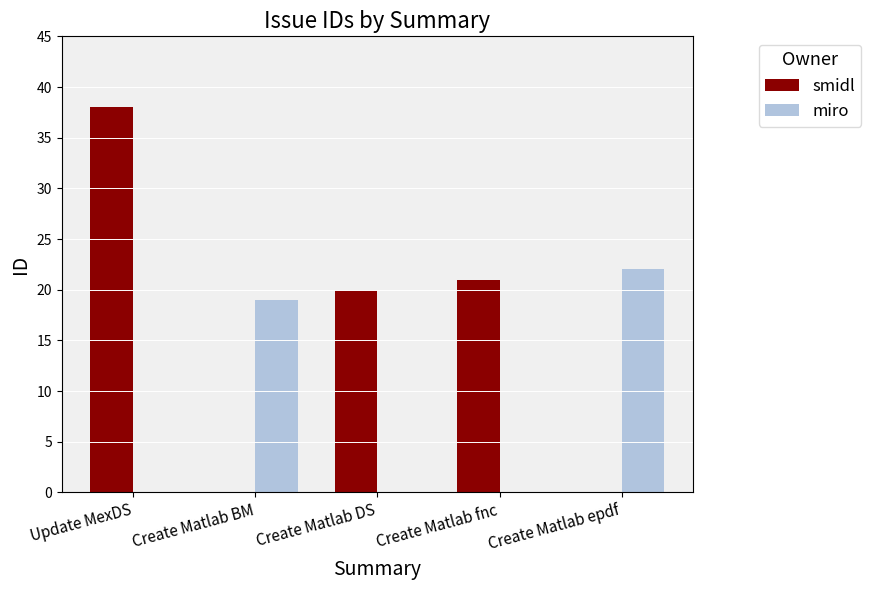

What is the approximate value of smidl at Create Matlab DS, to the nearest 10?

20